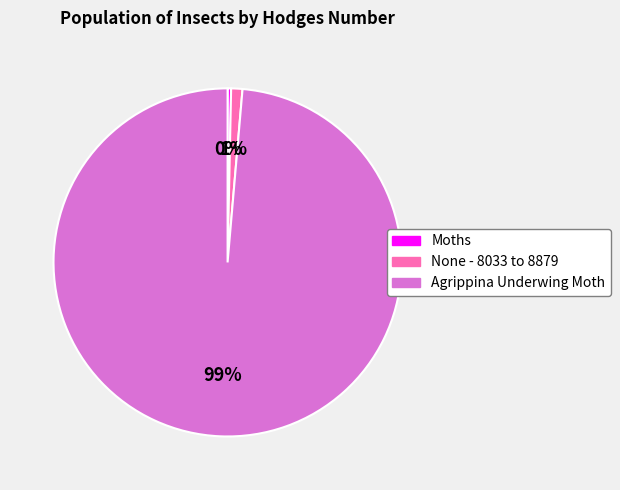

Combined, do None - 8033 to 8879 and Moths account for over 50%?

No